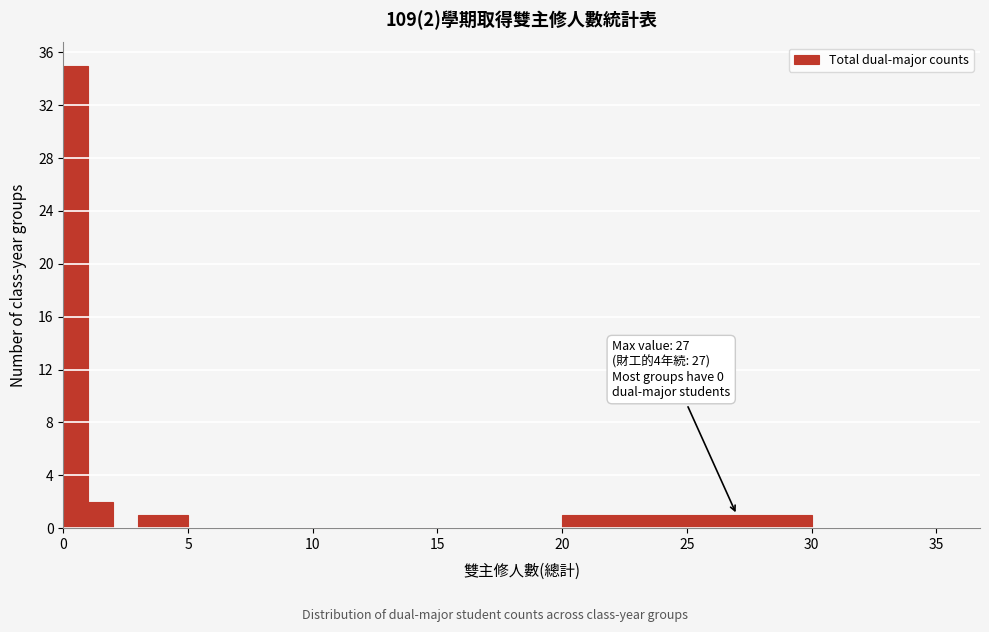

Around what value on the x-axis is the tallest bar? Give the approximate position of its centre, as read against the axis.

0.5